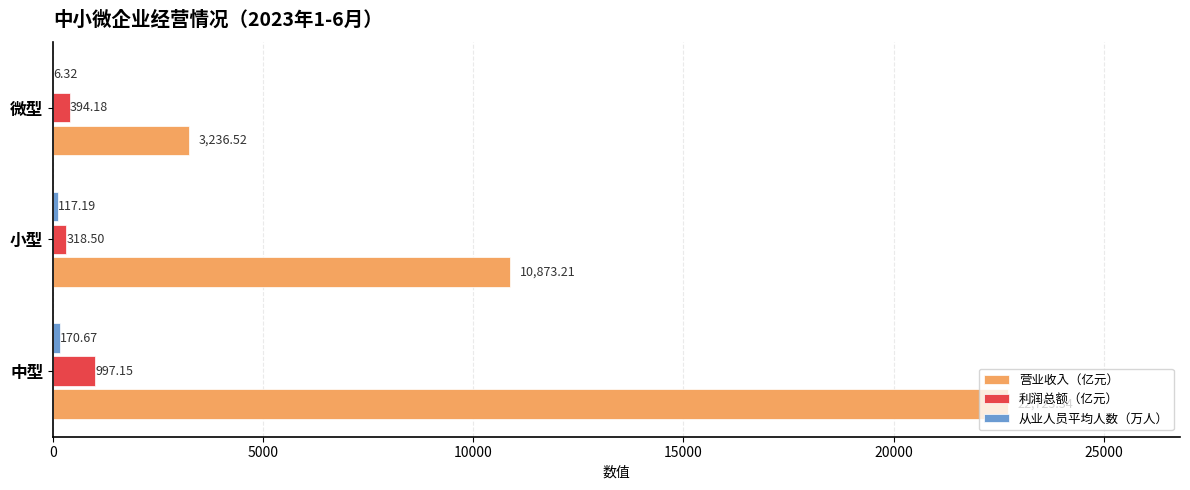

How many values in the 利润总额（亿元） series exceed 394?

2